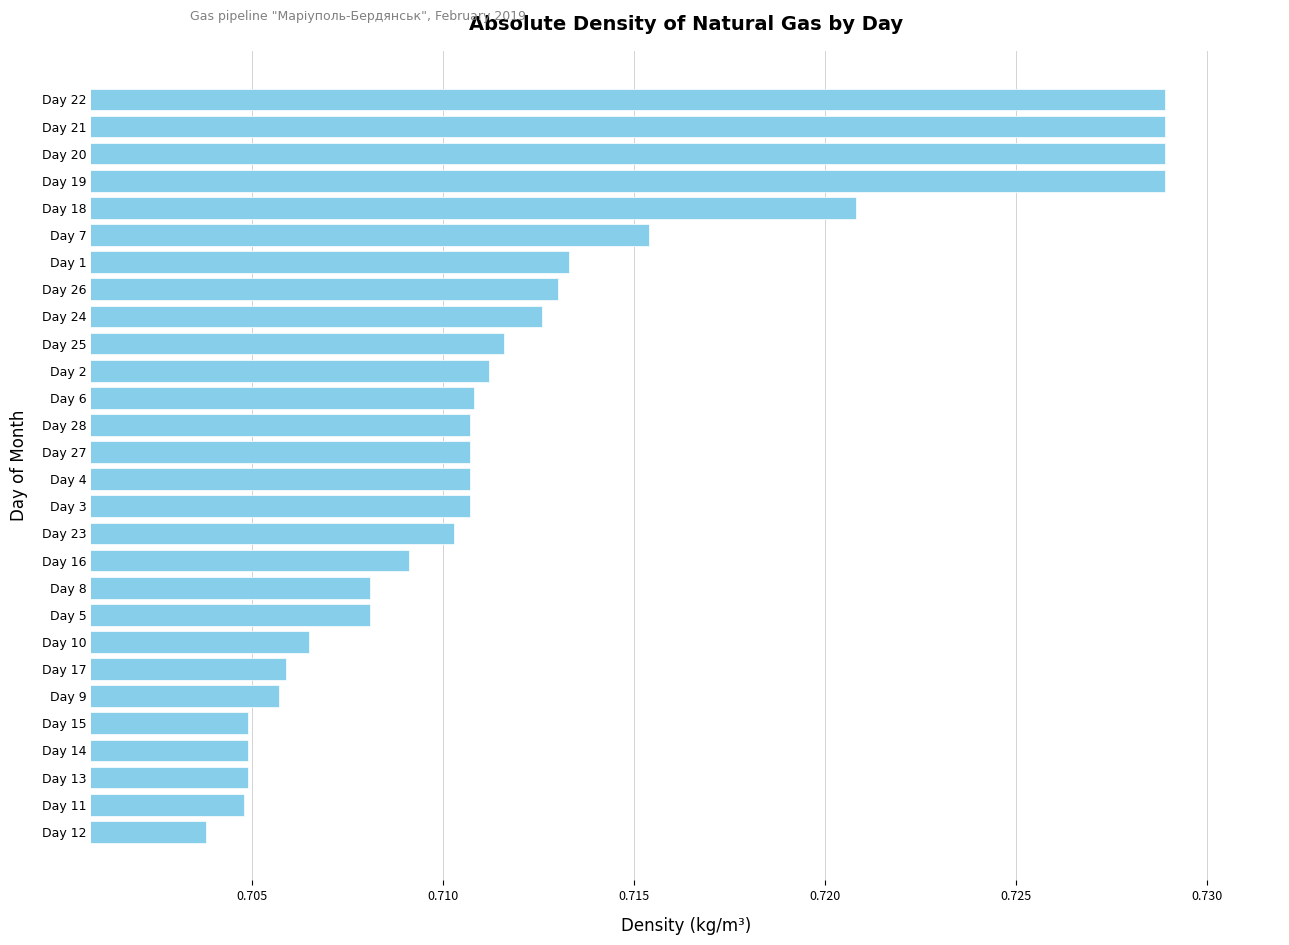

Are the bars horizontal?

Yes